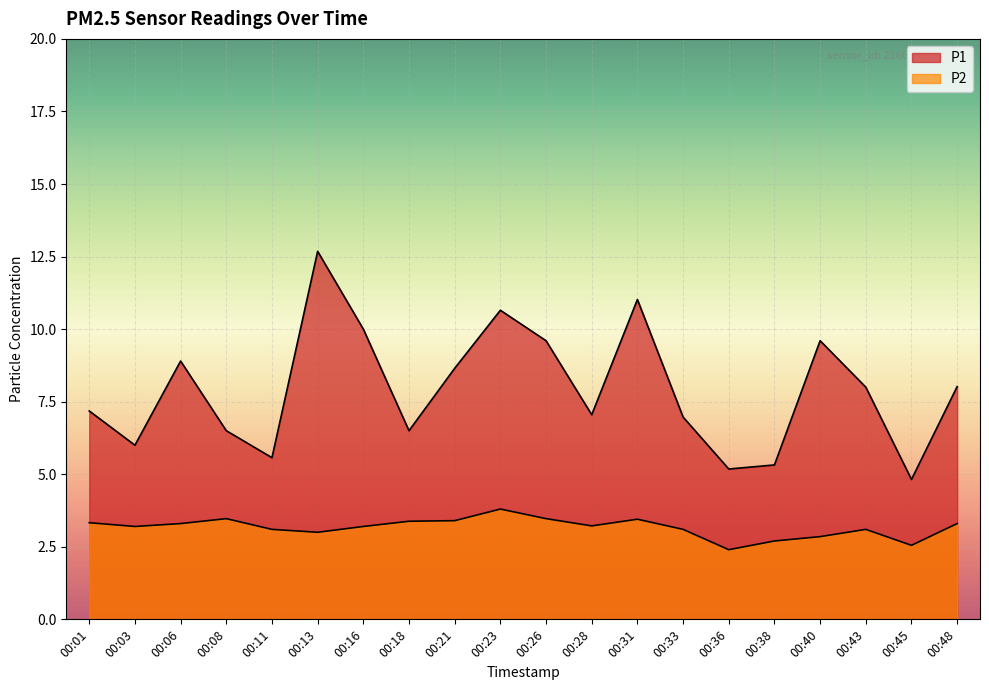

The value of P2 at 00:36 is 2.4. True or false?

True